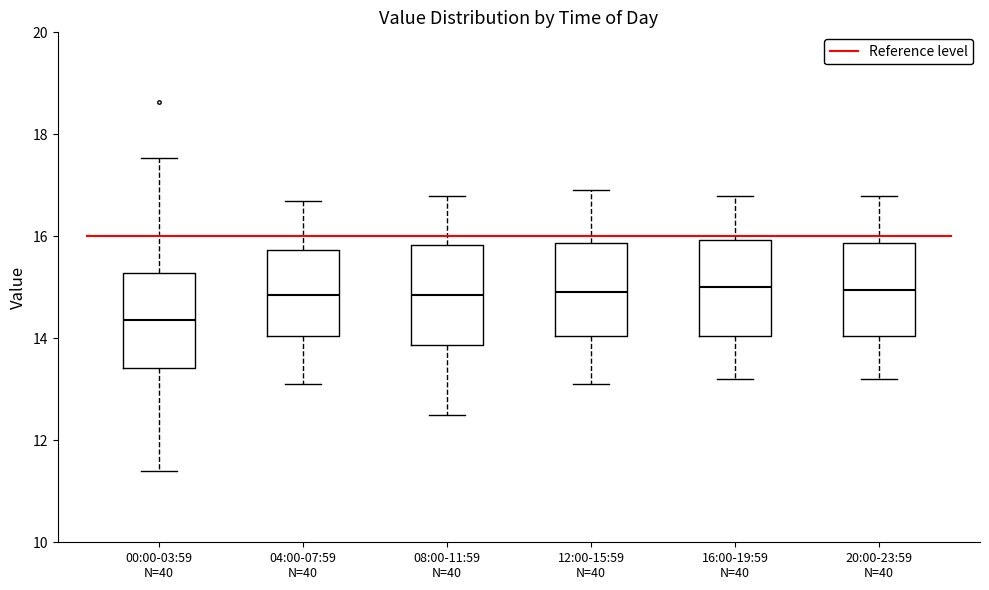

Reading left to right, transcribe this box plot: for each box, give where its median line is, the range the box spans, and where its two whiskers end, as read against the y-axis. The values are not printed on the chart, so give them approximately, as read against the axis.

00:00-03:59 N=40: median 14.4, box 13.4 to 15.2, whiskers 11.4 to 17.6
04:00-07:59 N=40: median 14.8, box 14.0 to 15.8, whiskers 13.2 to 16.8
08:00-11:59 N=40: median 14.8, box 13.8 to 15.8, whiskers 12.6 to 16.8
12:00-15:59 N=40: median 15.0, box 14.0 to 15.8, whiskers 13.2 to 17.0
16:00-19:59 N=40: median 15.0, box 14.0 to 16.0, whiskers 13.2 to 16.8
20:00-23:59 N=40: median 15.0, box 14.0 to 15.8, whiskers 13.2 to 16.8